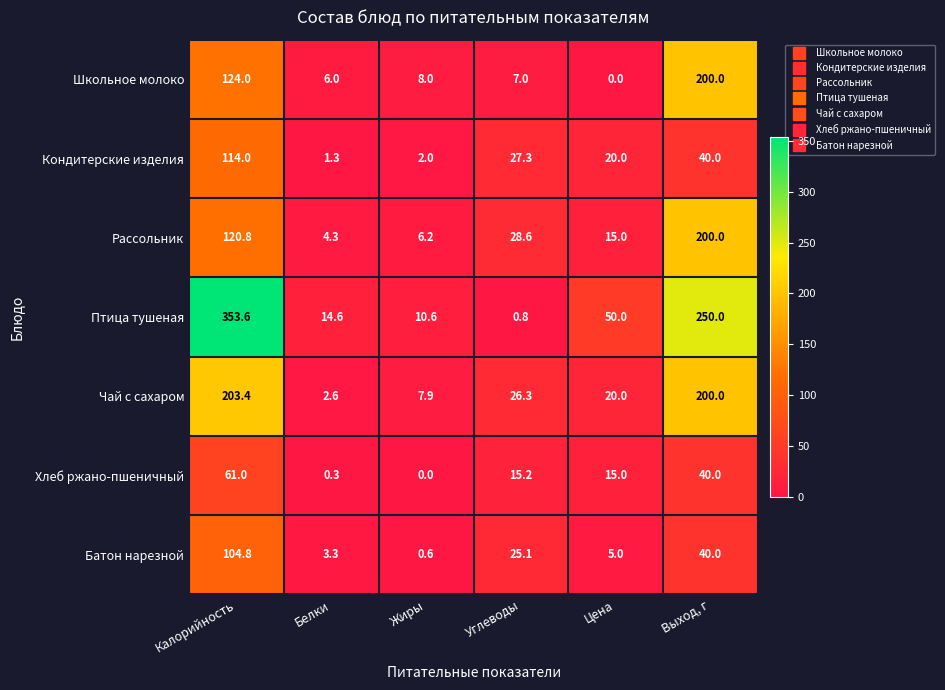

Which series has the largest range (max minus min)?

Птица тушеная